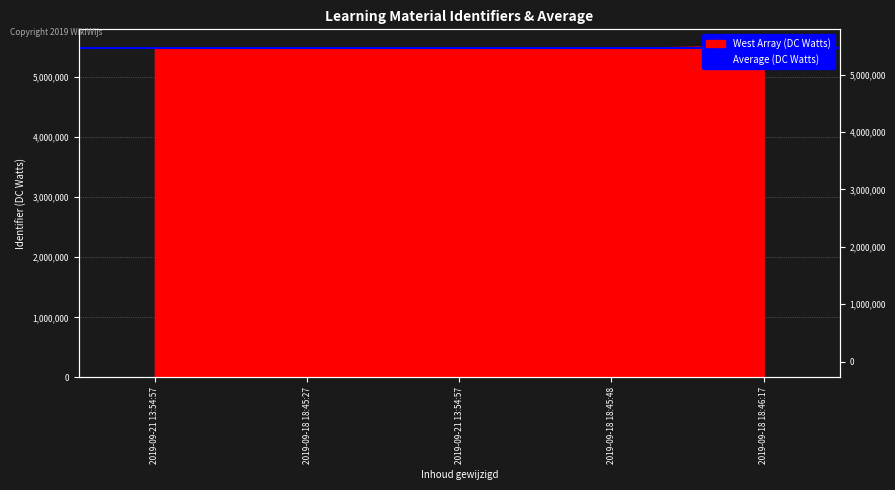

What is the label of the 2nd point from the left?

2019-09-18 18:45:27